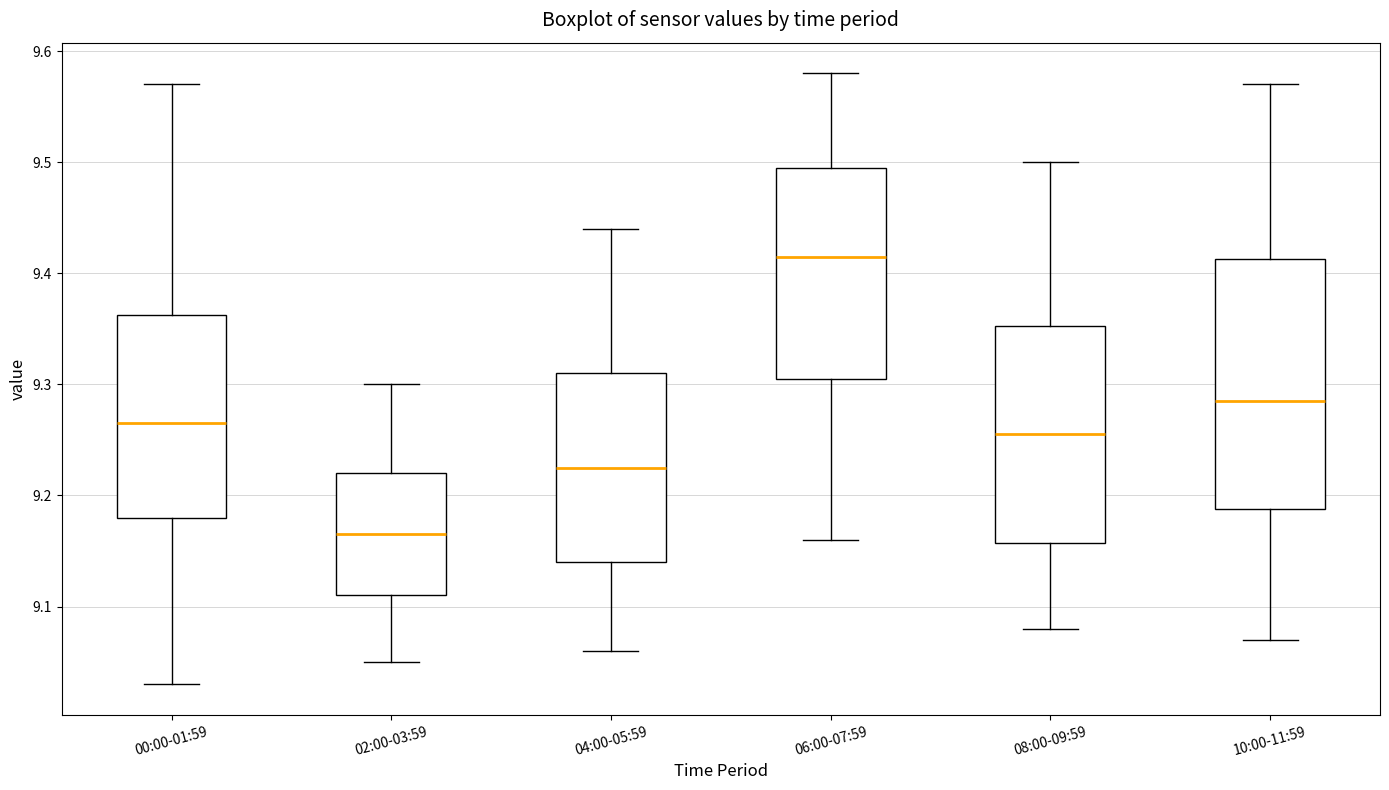

Which box has the lowest median line?

02:00-03:59